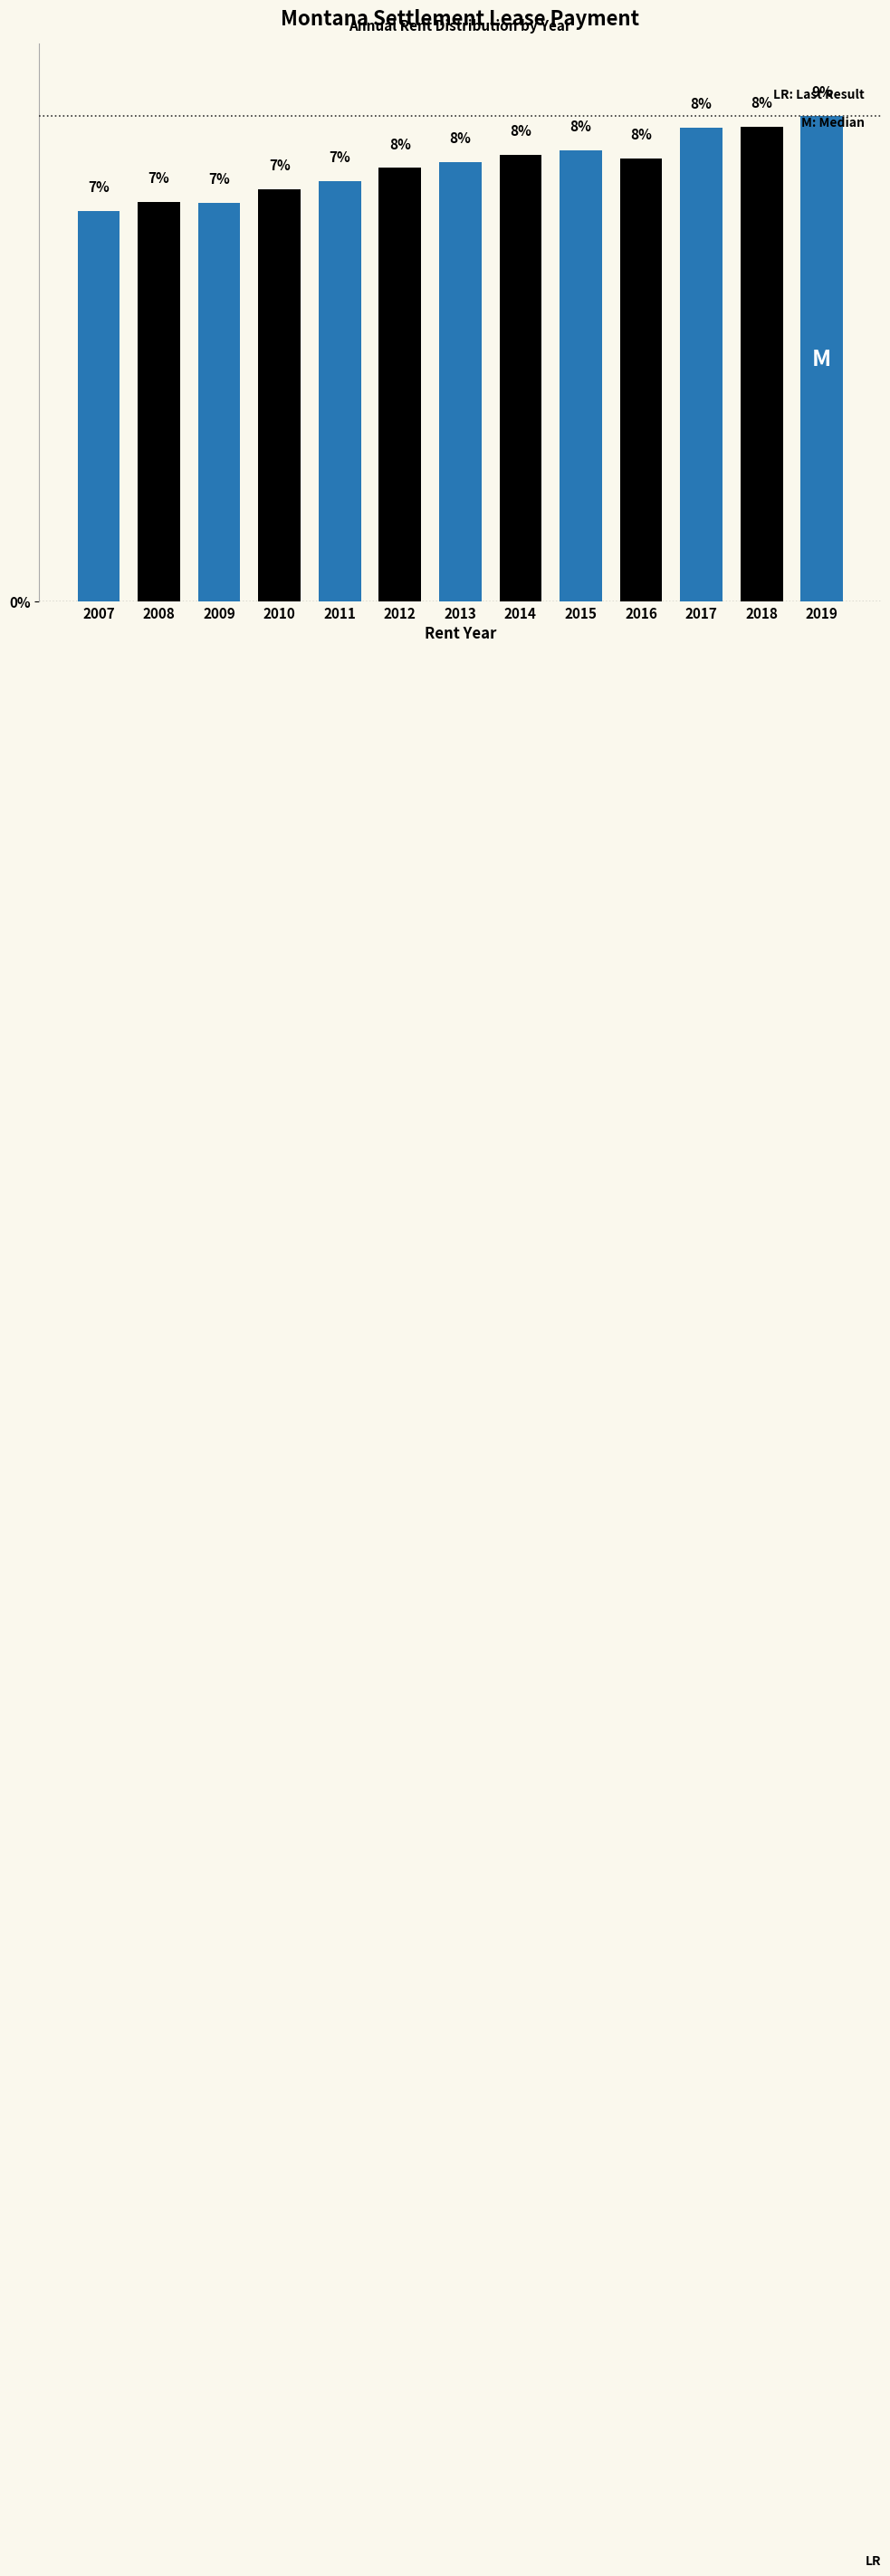

The value at 2015 is 11.9. True or false?

False